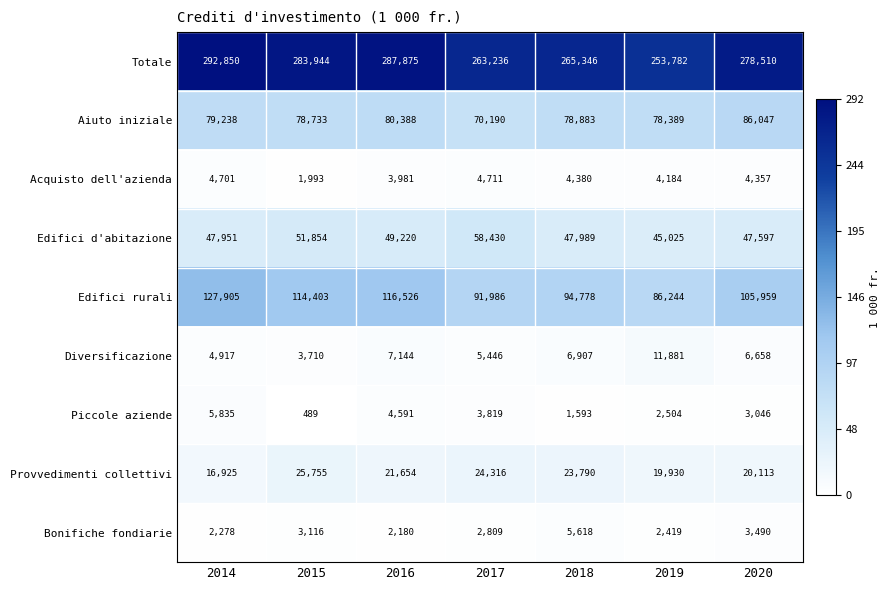

Count the number of categories in the chart.

7